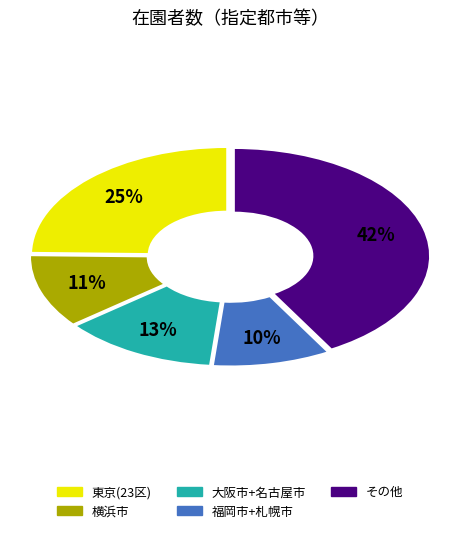

Does any single category account for the majority?

No